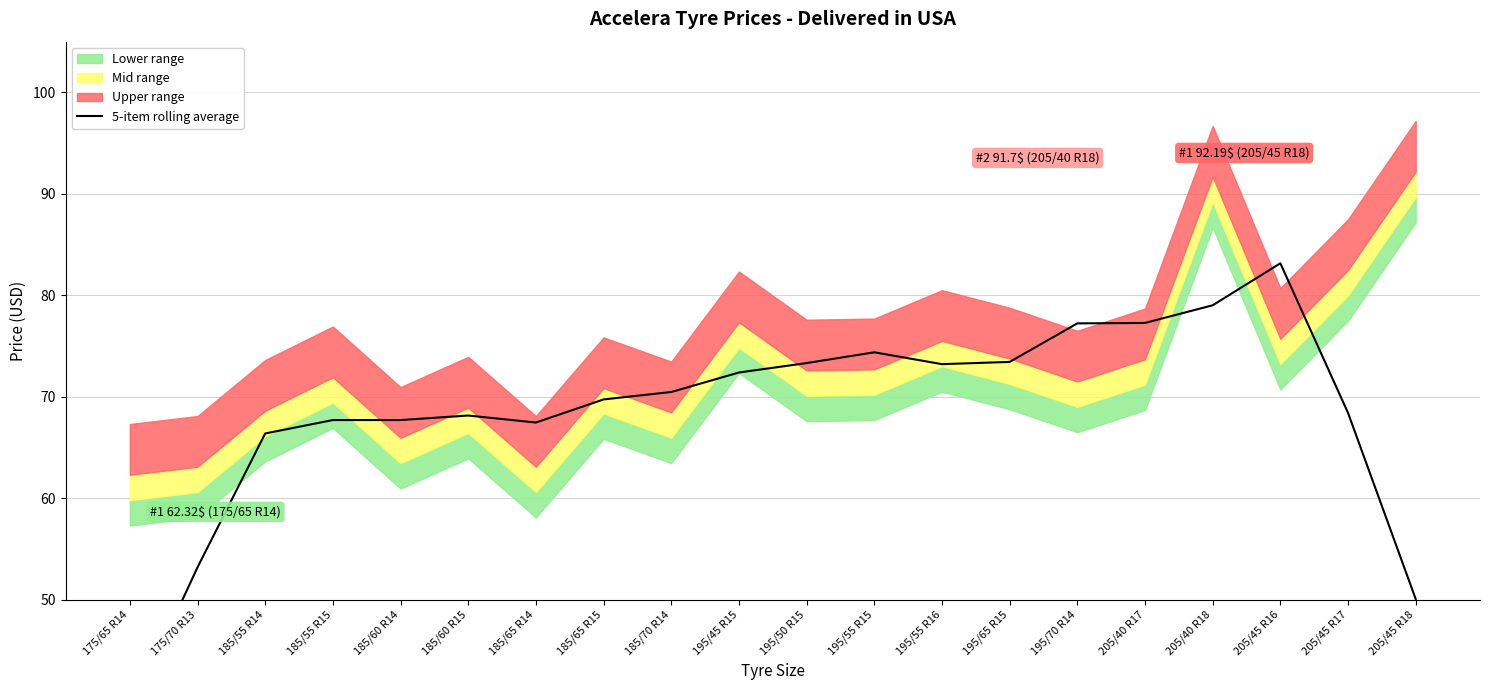

What is the approximate value at 205/45 R17?

68.4